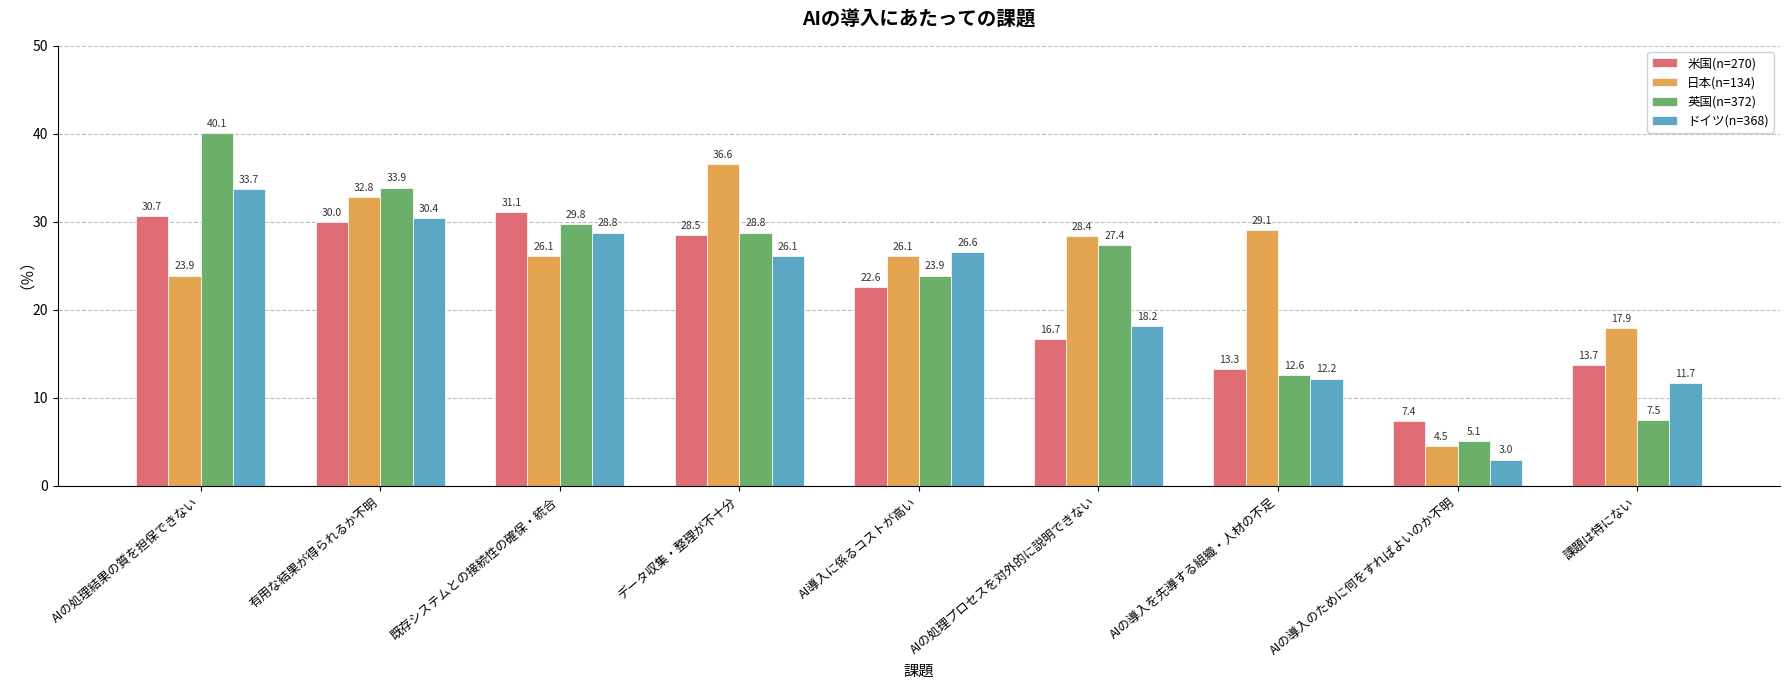

Which category has the lowest value across all series?

AIの導入のために何をすればよいのか不明